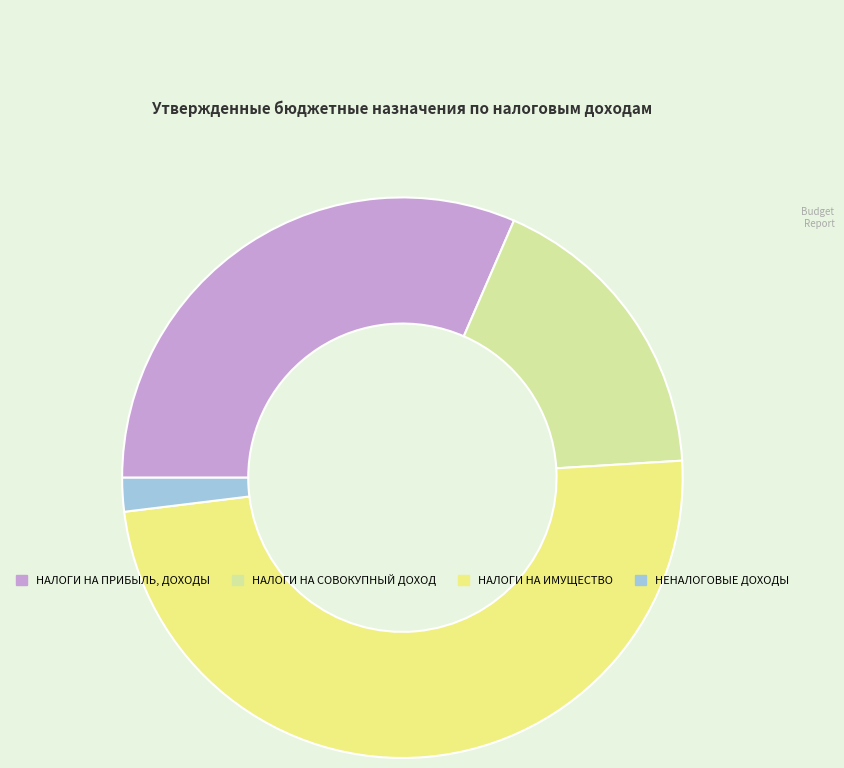

Which has a higher value, НАЛОГИ НА СОВОКУПНЫЙ ДОХОД or НАЛОГИ НА ПРИБЫЛЬ, ДОХОДЫ?

НАЛОГИ НА ПРИБЫЛЬ, ДОХОДЫ